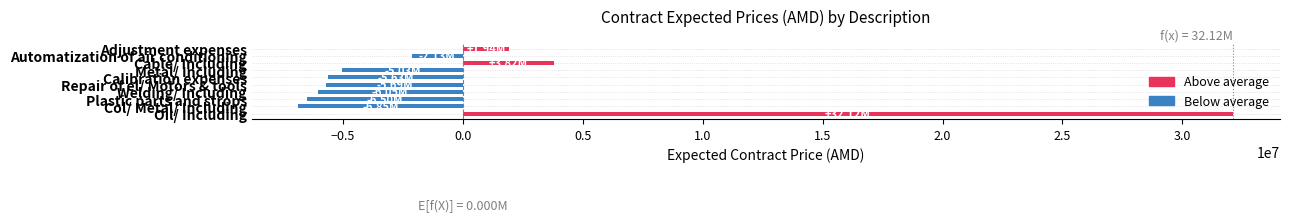

Are the bars grouped side by side (vs. stacked)?

No